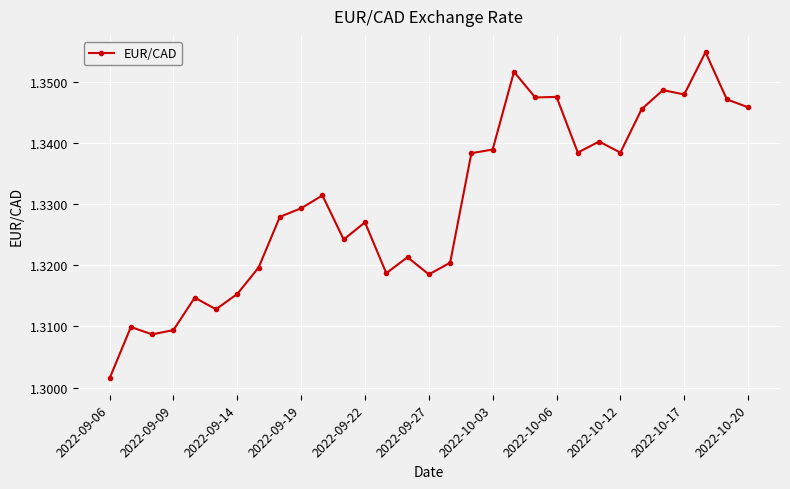

Count the values in the range 1 to 2.

31